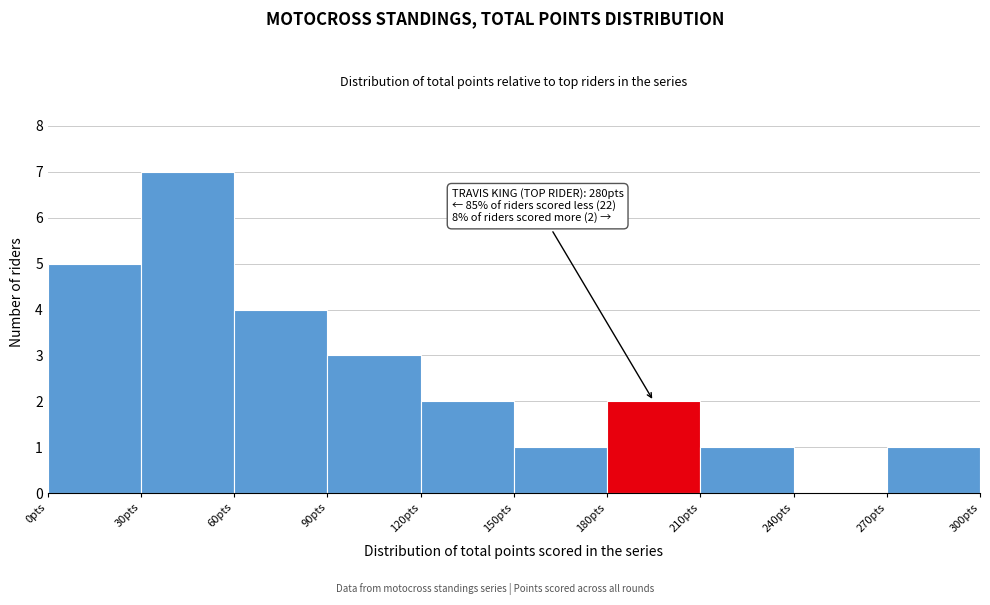

Which range on the x-axis has the tallest bar?

30 to 60